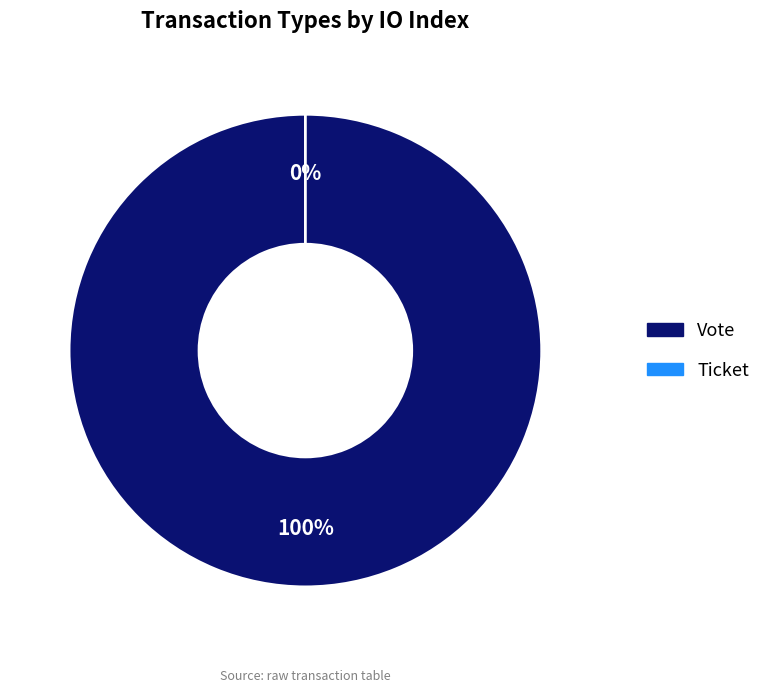

Is it true that Ticket is 0% of the pie?

True